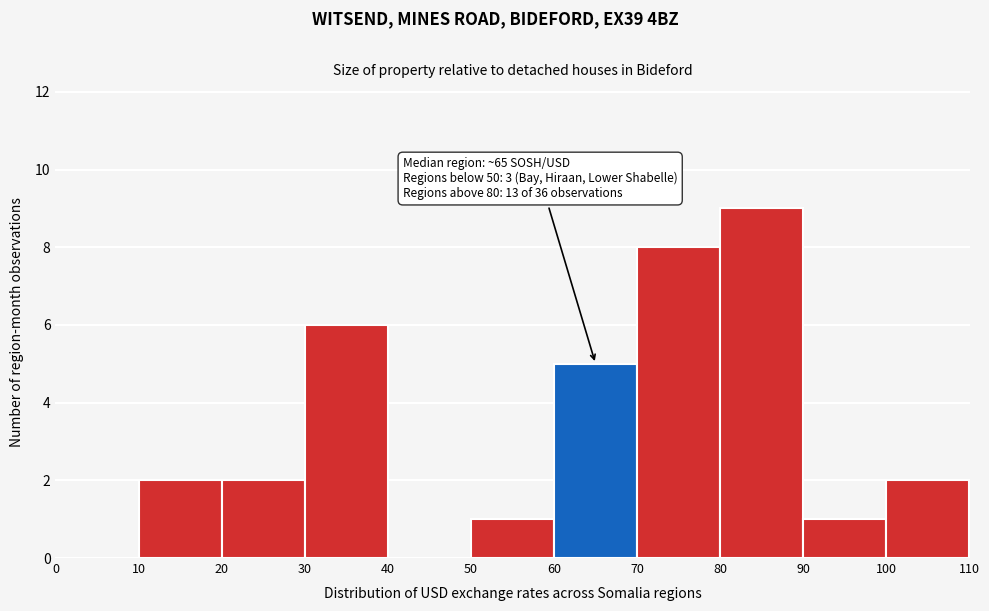

Which range on the x-axis has the tallest bar?

80 to 90